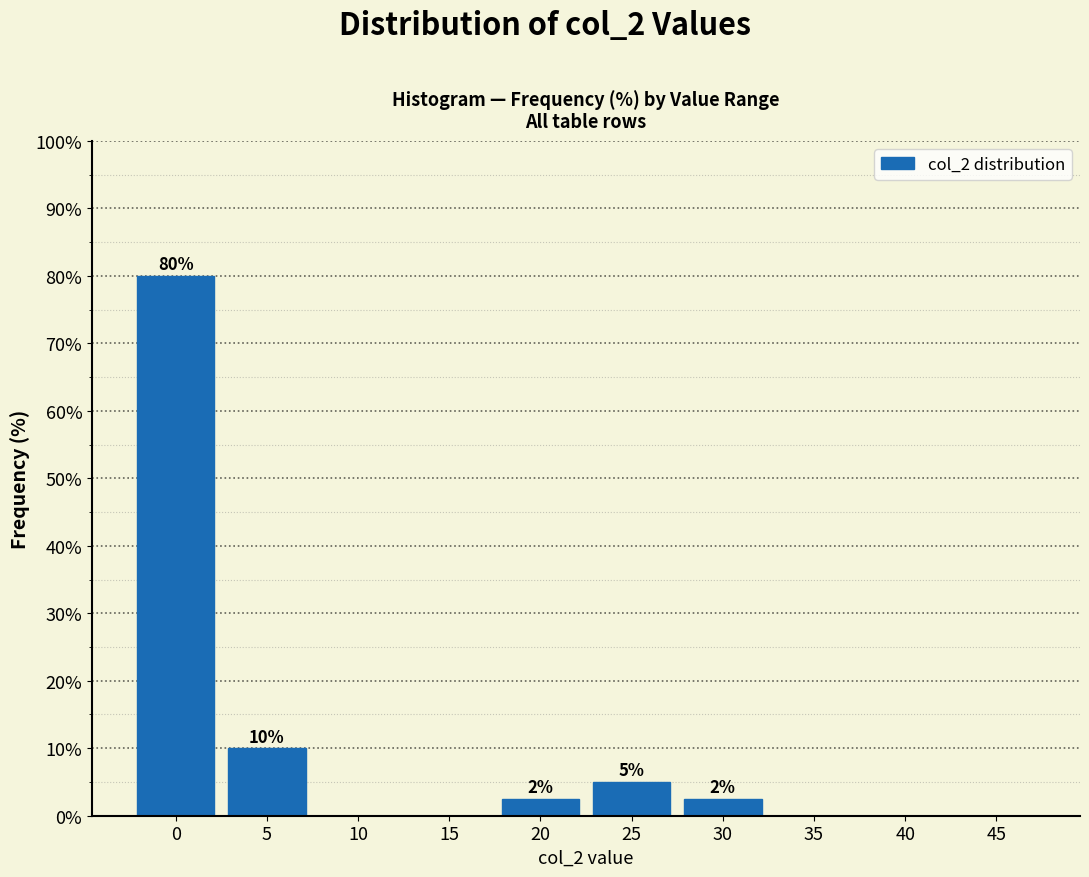

Read the value at 20.

2.5